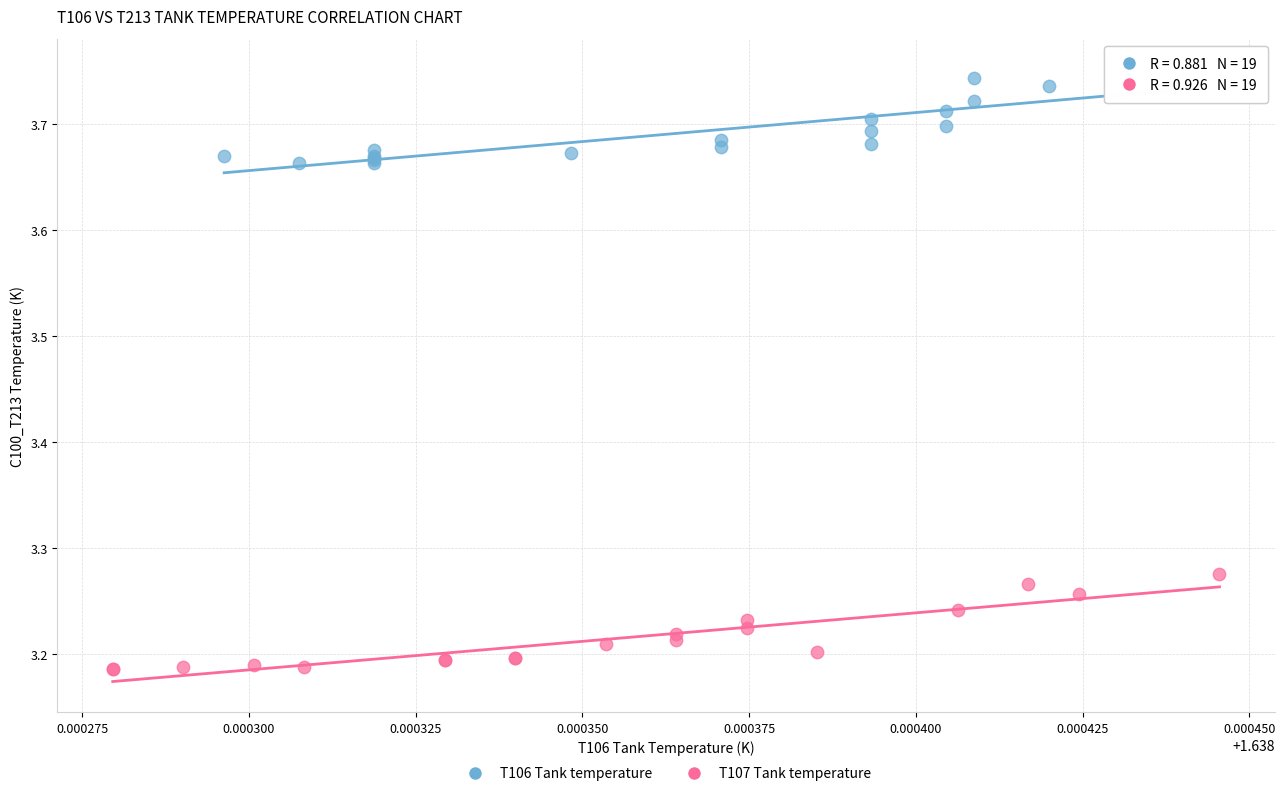

Which series has the largest Y range (max minus min)?

T107 Tank temperature